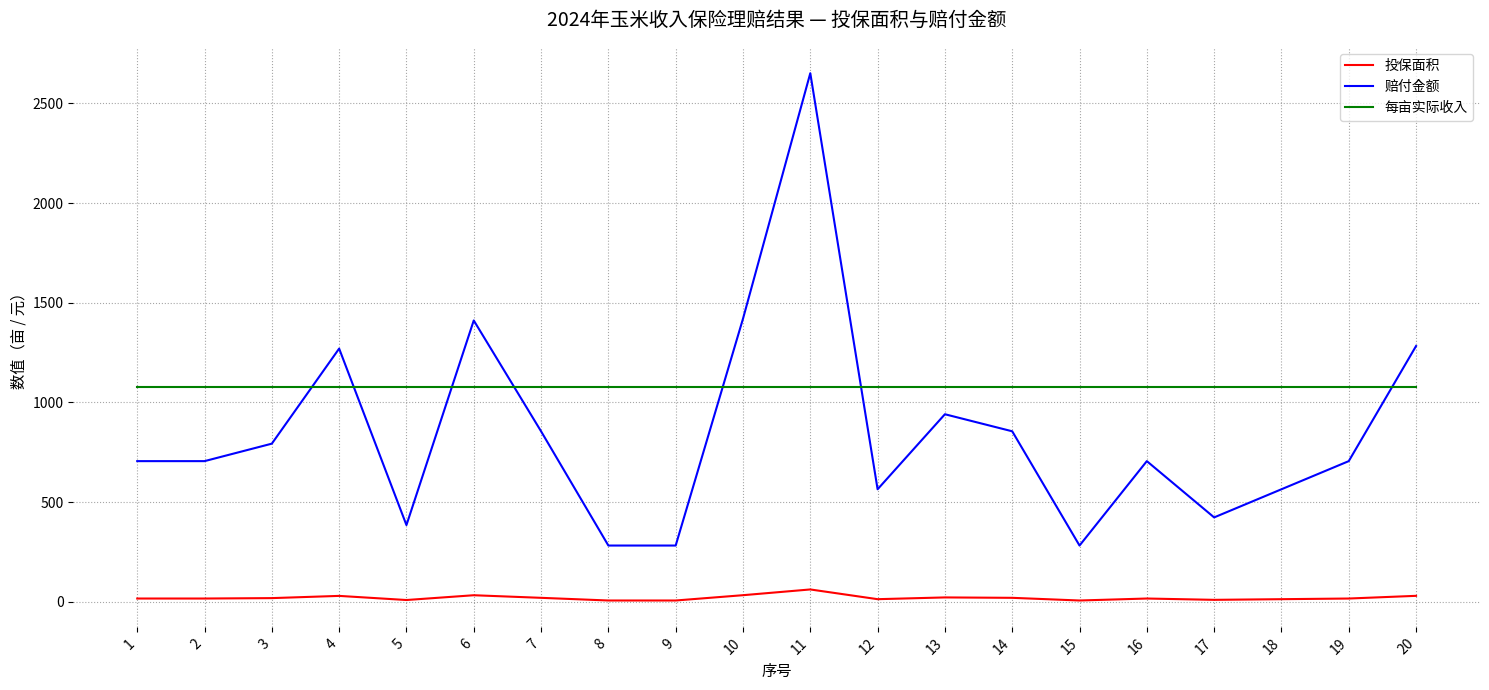

How many lines are shown in the chart?

3